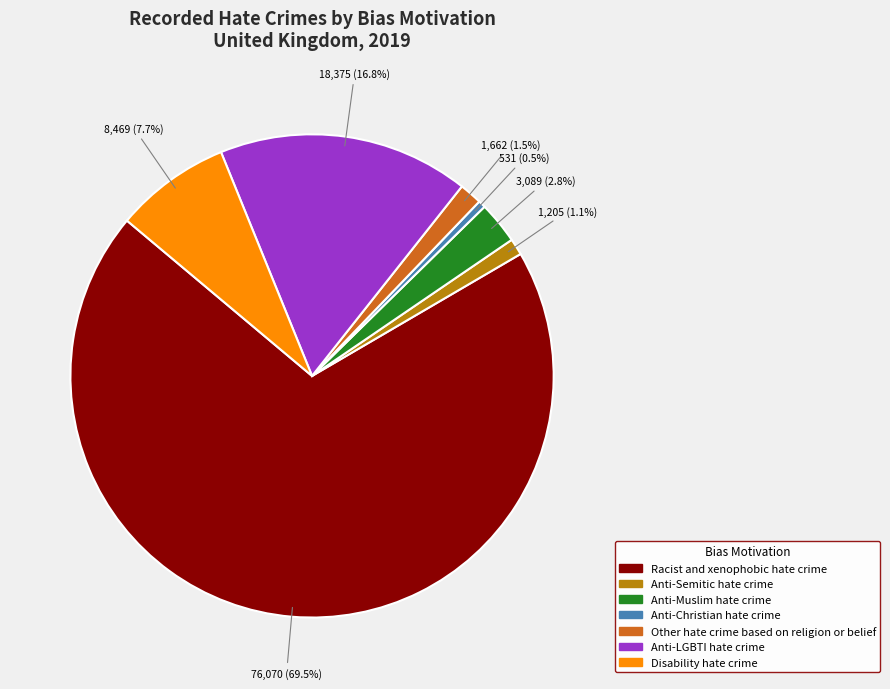

Is it true that Disability hate crime is 1% of the pie?

False